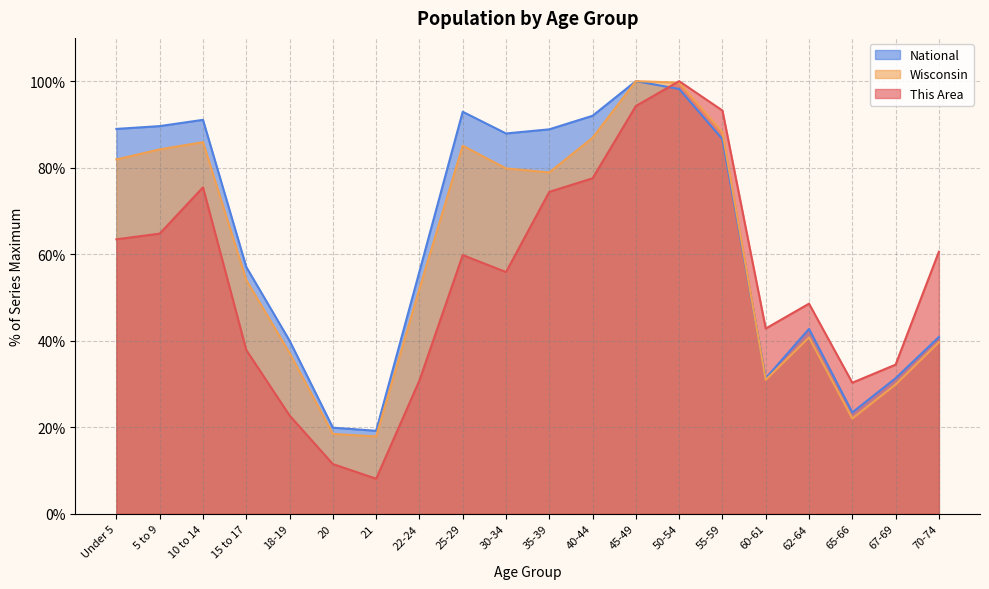

What is the total value across all series at 55-59?

268.0